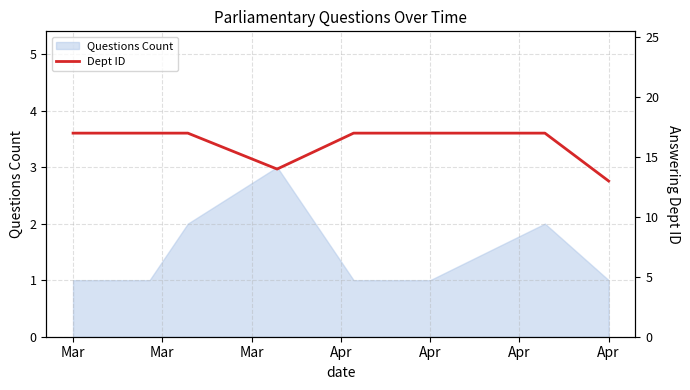

True or false: the data shows 17 at Mar.

True